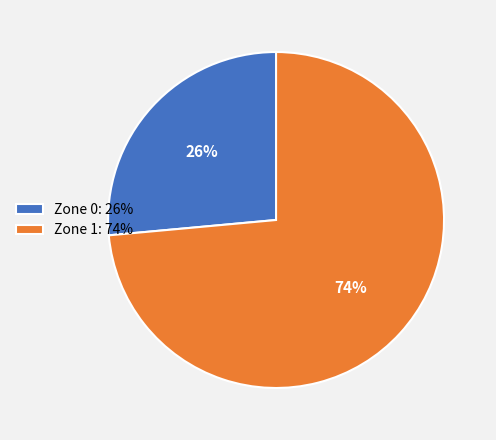

To the nearest percent, what percentage of the pie is Zone 1?

74%